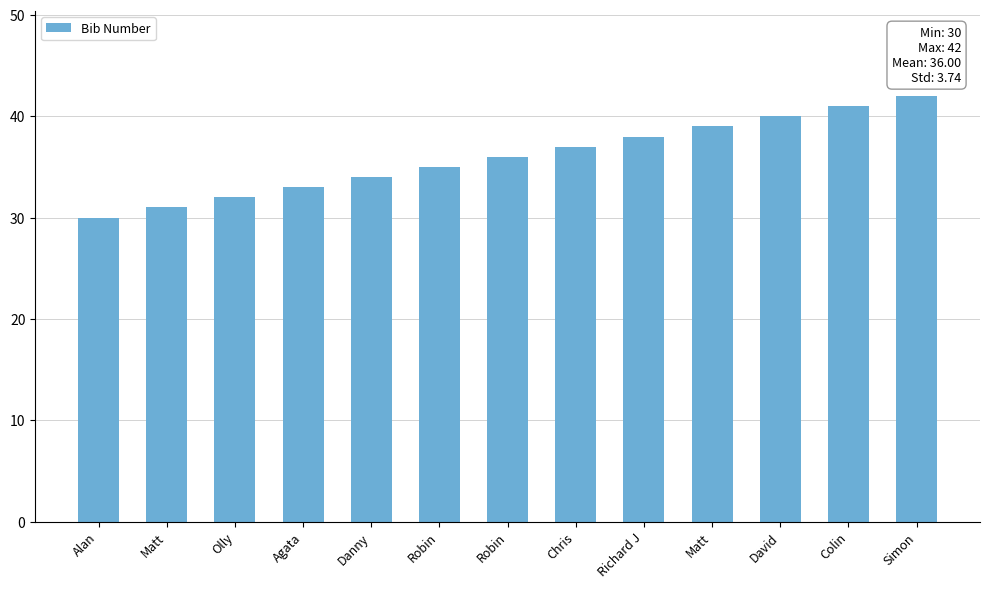

True or false: the data shows 60 at Robin.

False